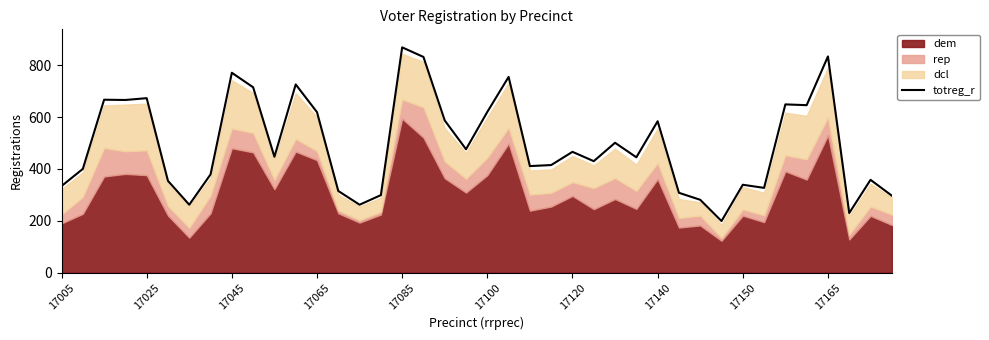

At which label does totreg_r reach its peak?

17085